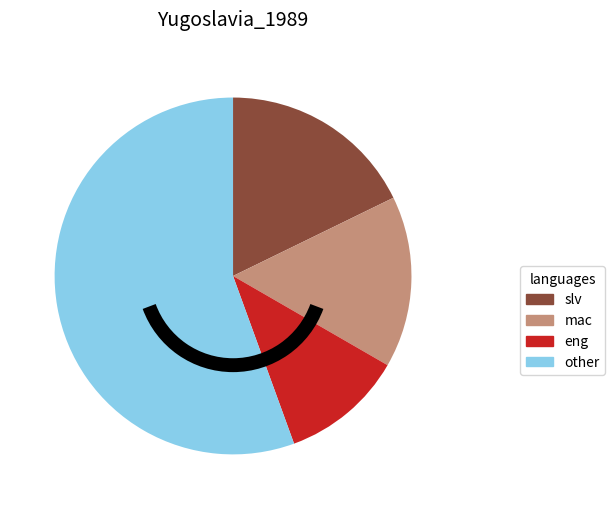

How many slices are in this pie chart?

4